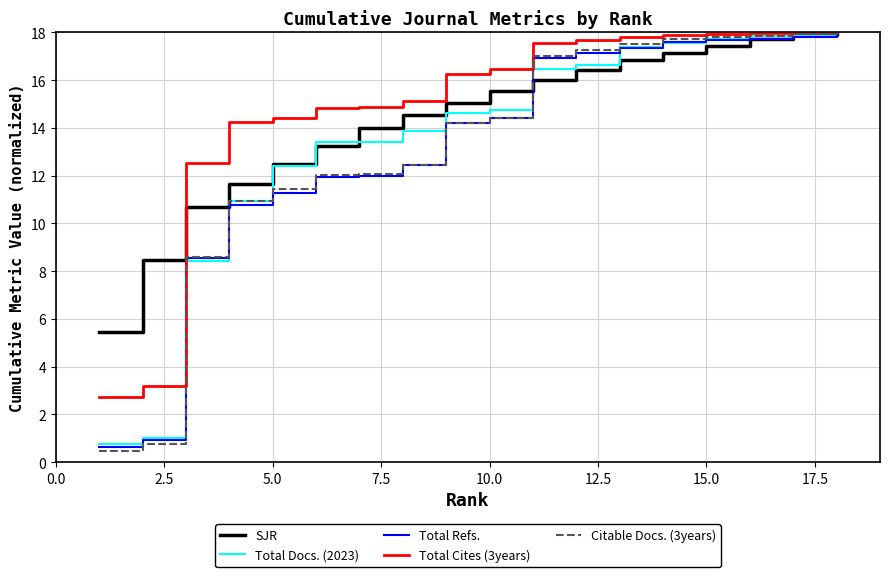

What is the smallest value displayed?

0.5